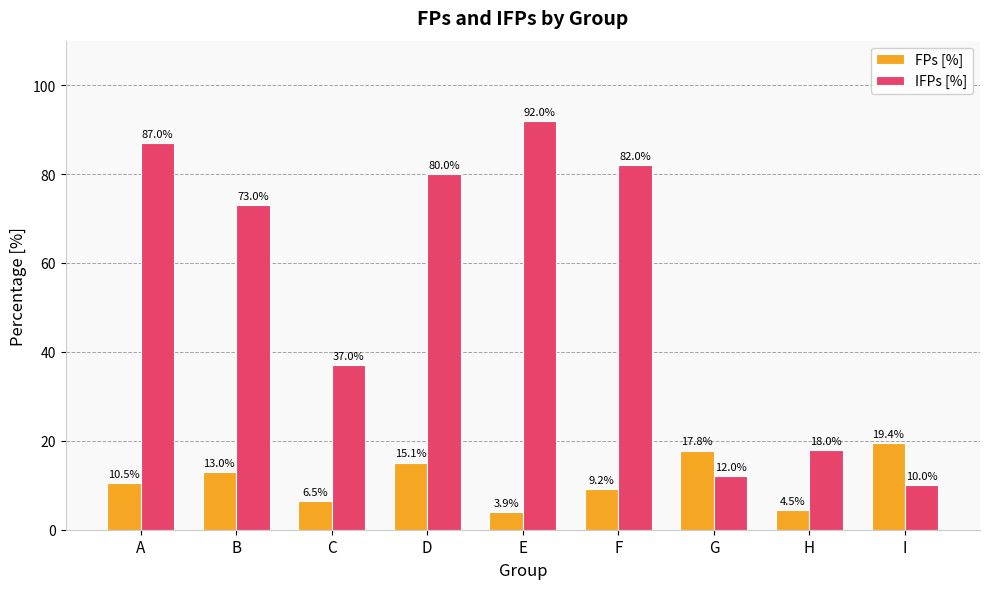

At which label is IFPs [%] closest to 51?

C